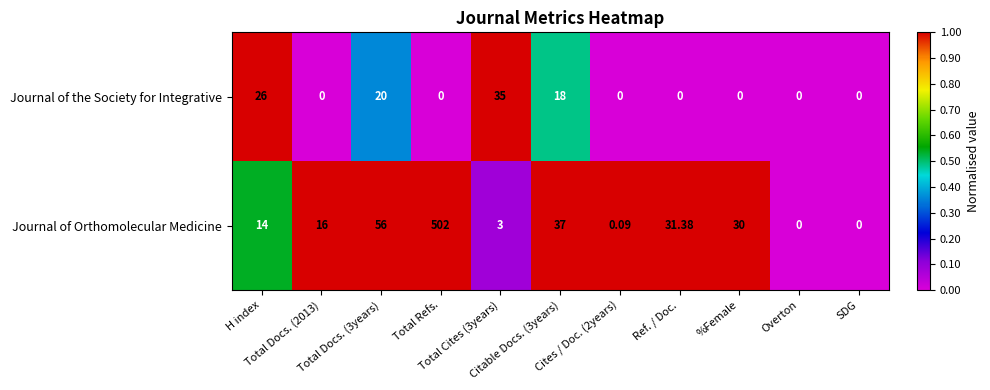

Which series has the largest range (max minus min)?

Journal of Orthomolecular Medicine